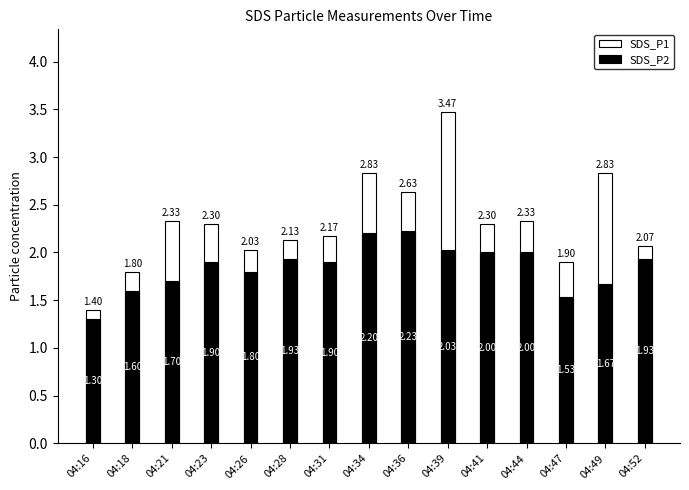

Which label corresponds to the largest value in the chart?

04:39